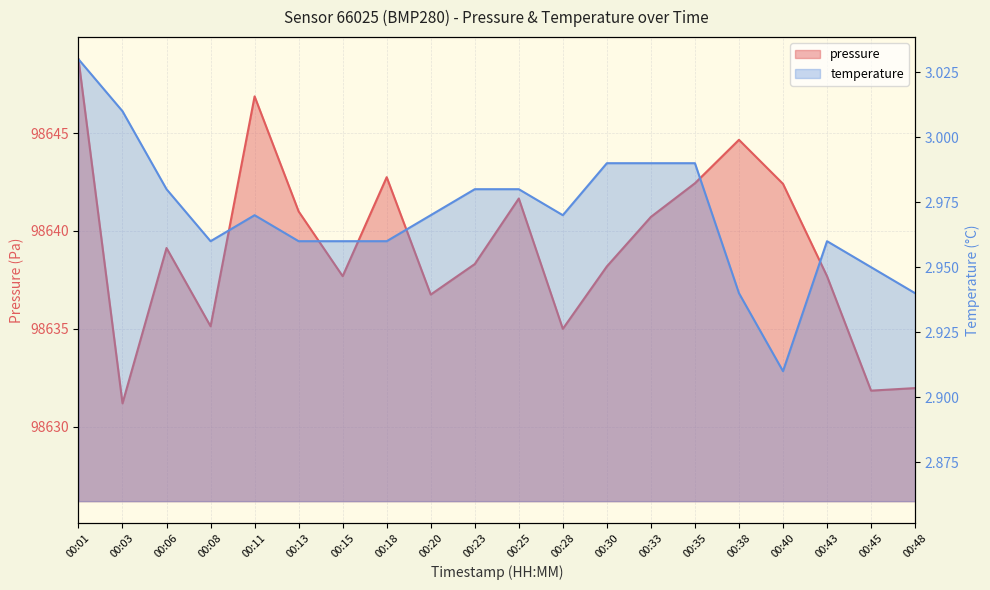

True or false: pressure and temperature cross at least once.

False